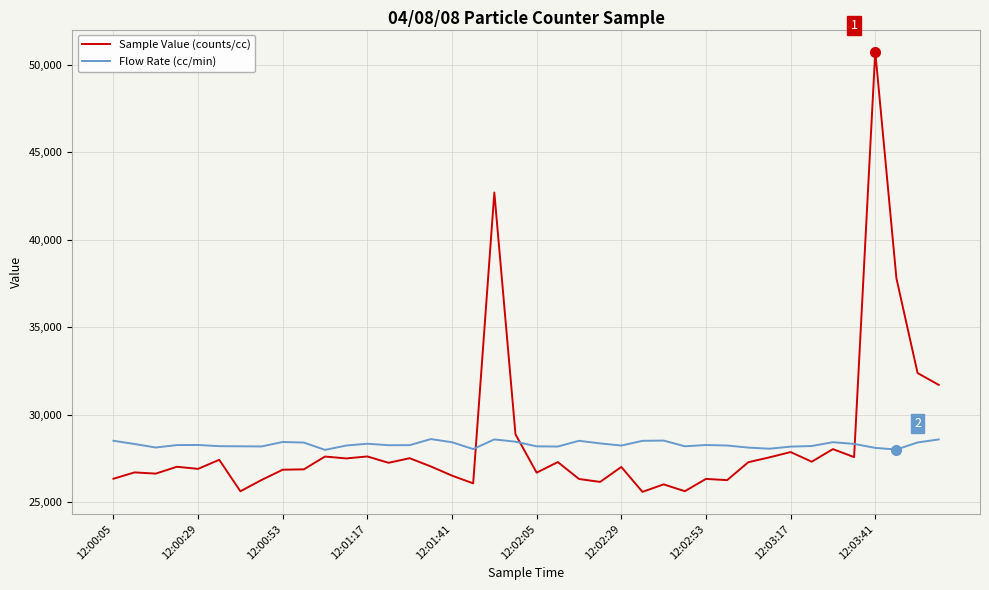

True or false: Flow Rate (cc/min) has more than 0 points higher than both neighbors.

True